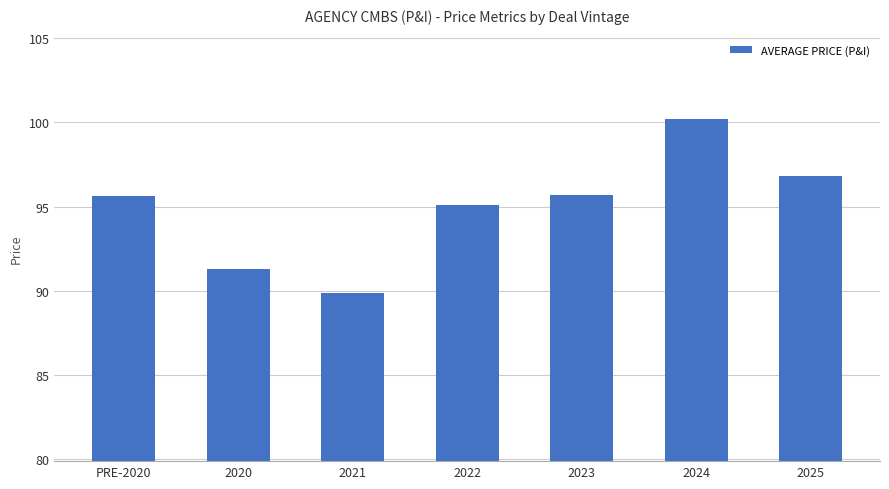

What is the approximate value at PRE-2020?

95.6